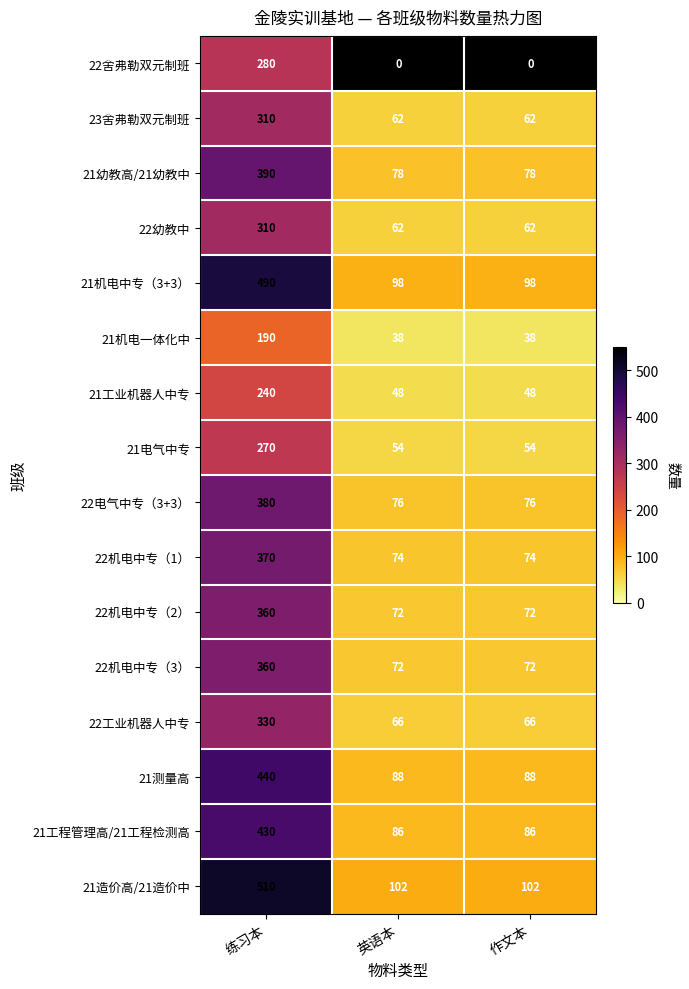

Is the value of 22工业机器人中专 at 作文本 greater than the value of 22机电中专（3） at 作文本?

No